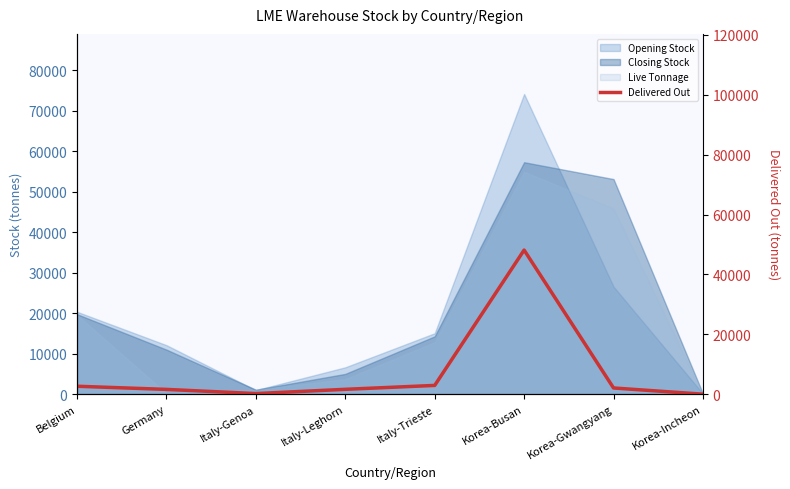

The chart shows a value of 1600 at Germany. True or false?

True